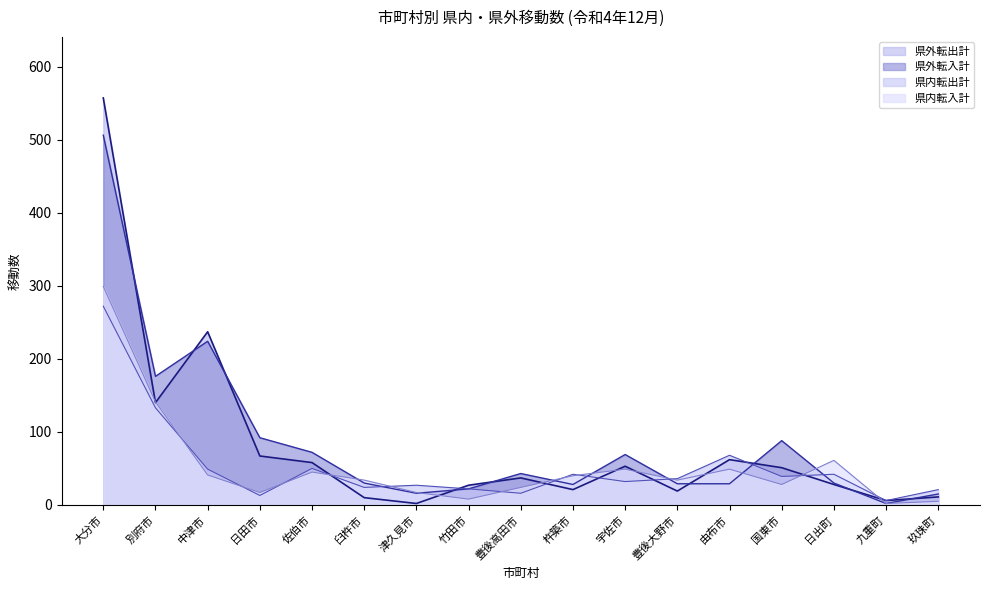

What is the total value across all series at 別府市?

590